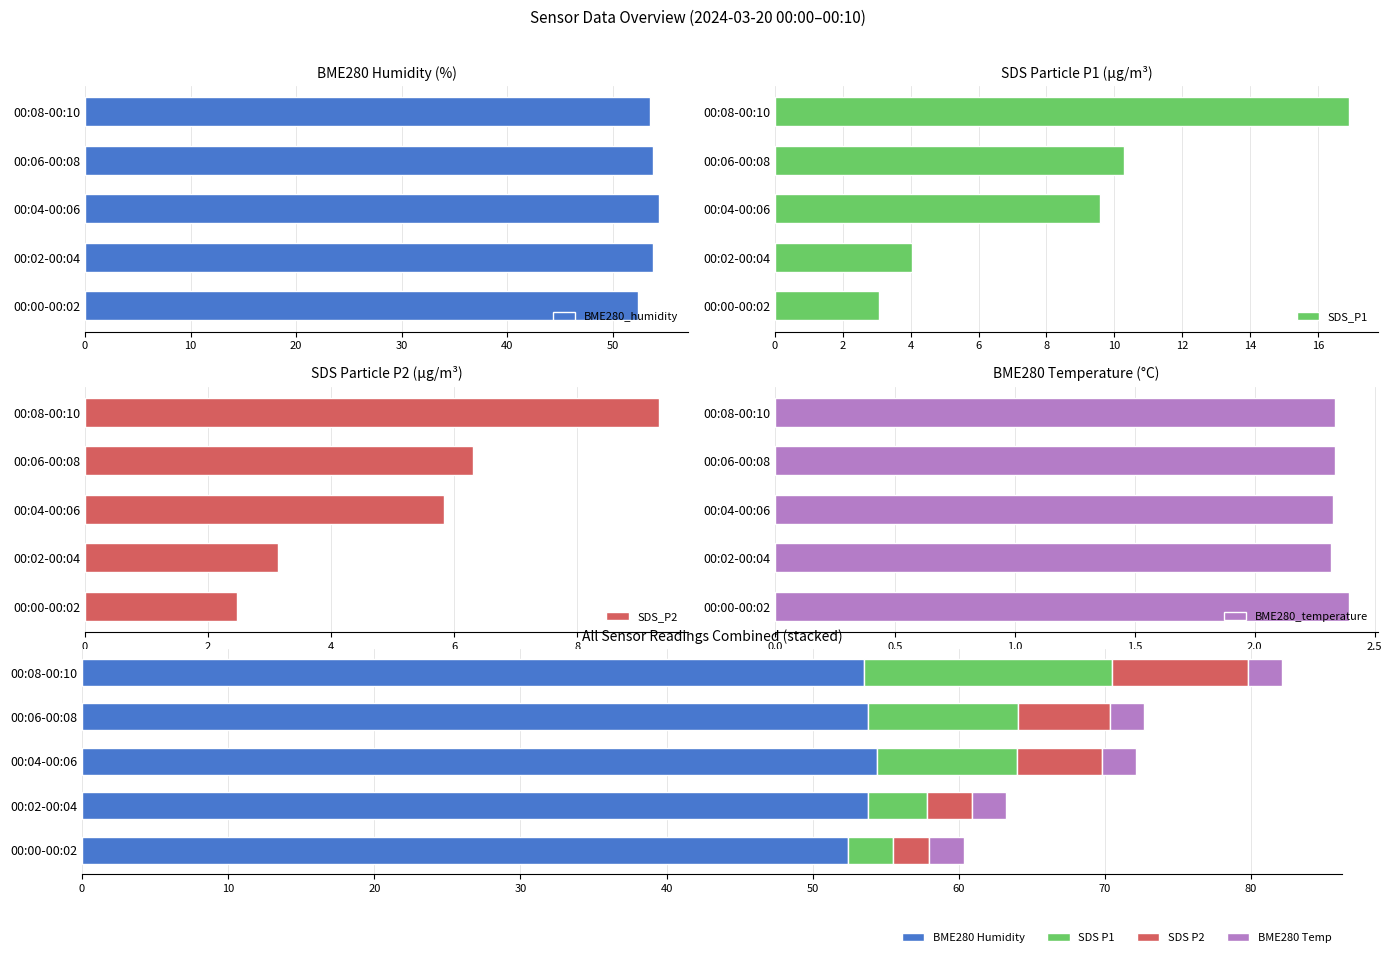

Rank the series by their maximum value, from highest to lowest.

BME280_humidity, SDS_P1, SDS_P2, BME280_temperature